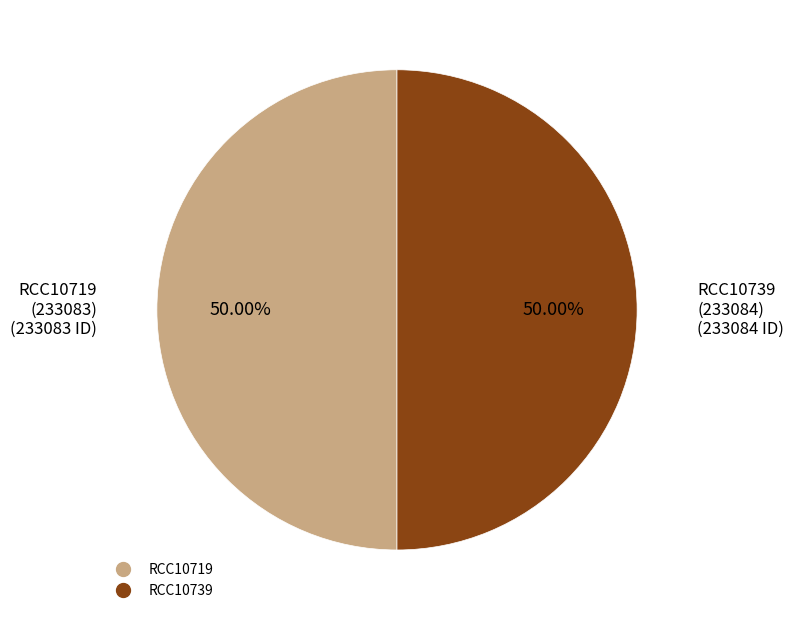

How many slices are in this pie chart?

2